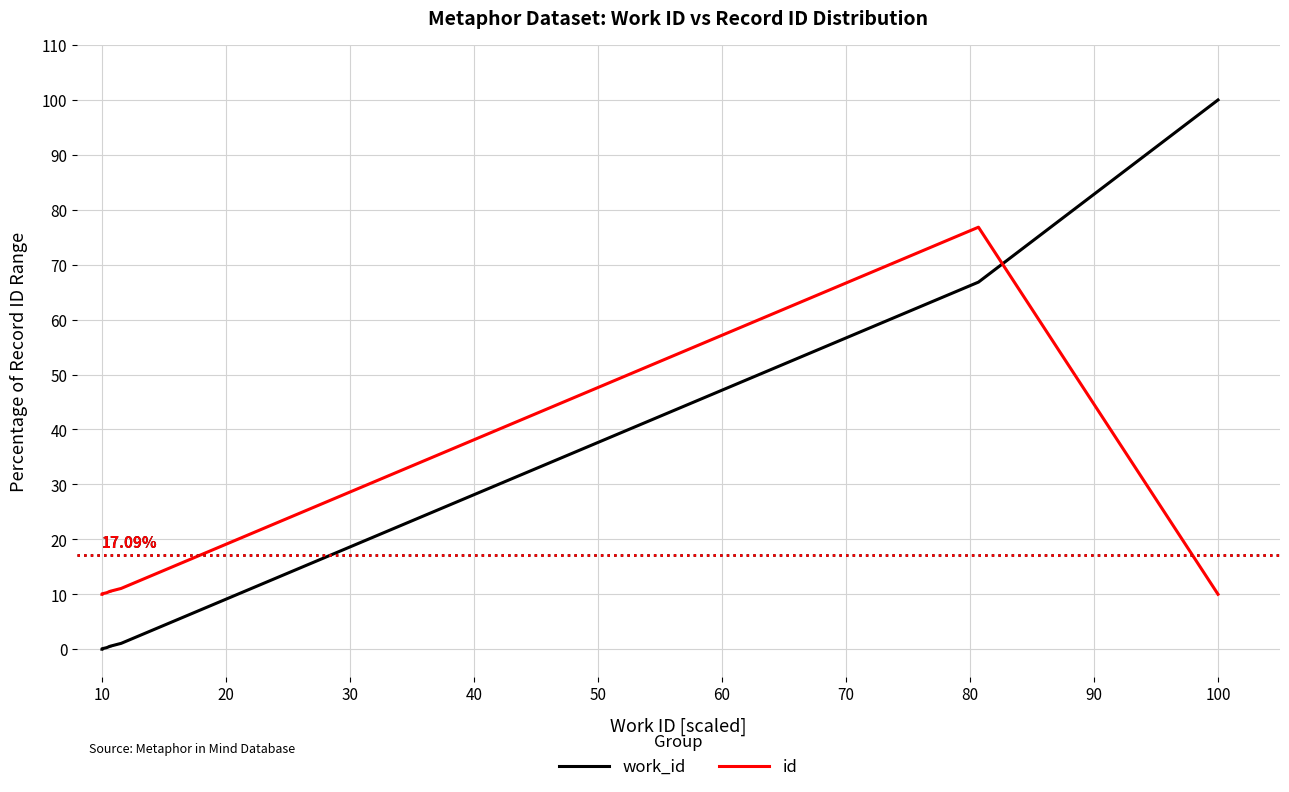

How many lines are shown in the chart?

2